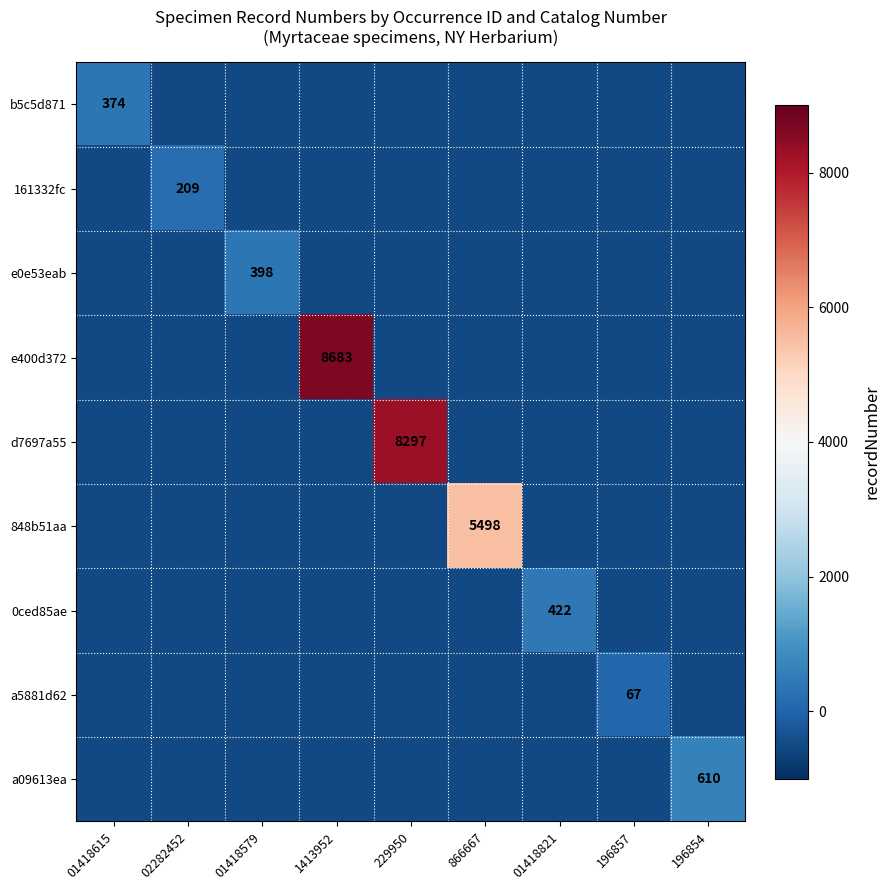

Which category has the highest value in the 0ced85ae series?

01418821